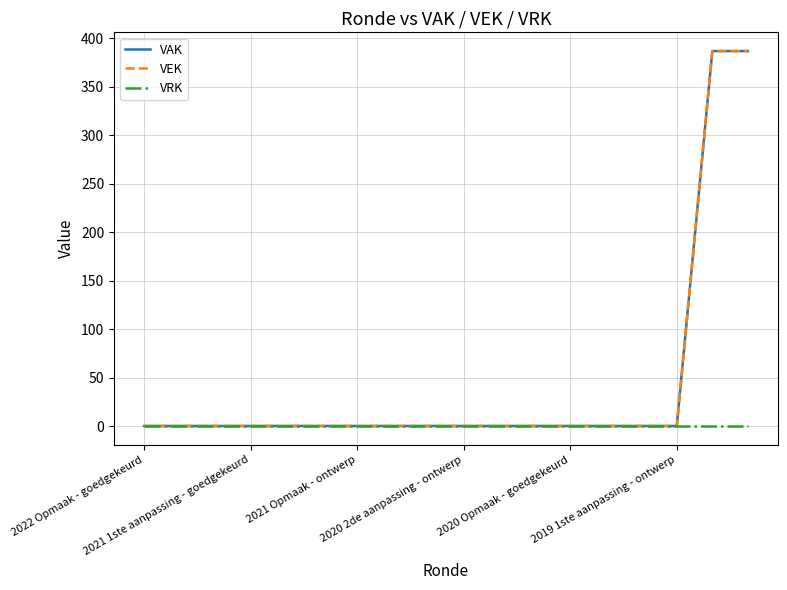

True or false: VRK and VEK cross at least once.

False